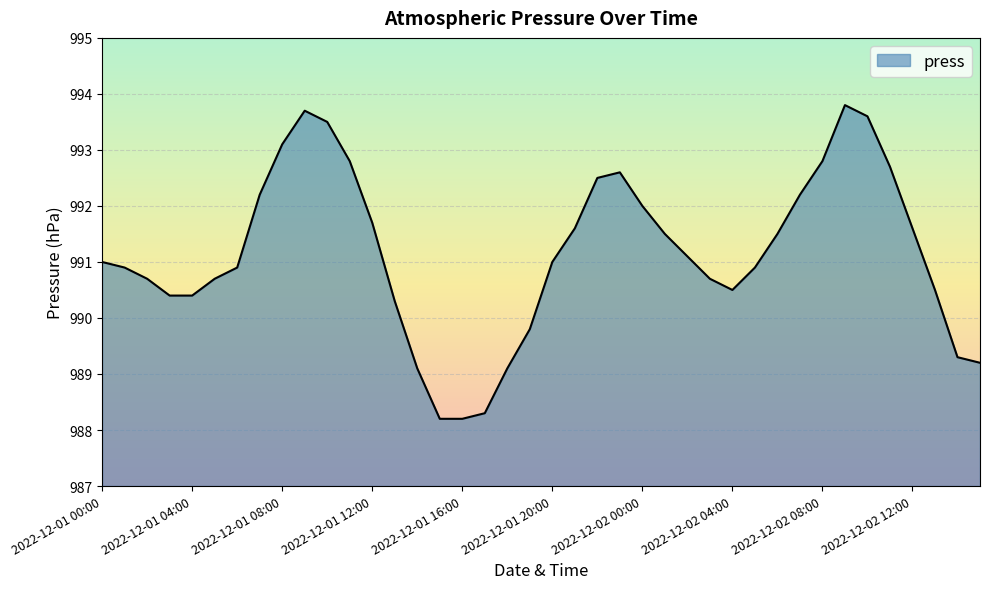

What is the difference between the maximum and minimum values?

5.6